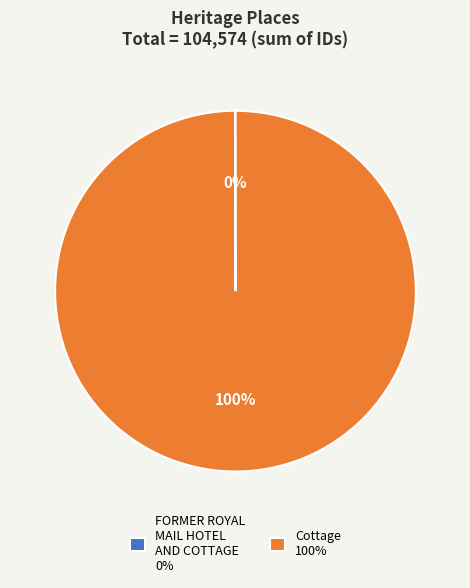

To the nearest percent, what is the average slice percentage?

50%